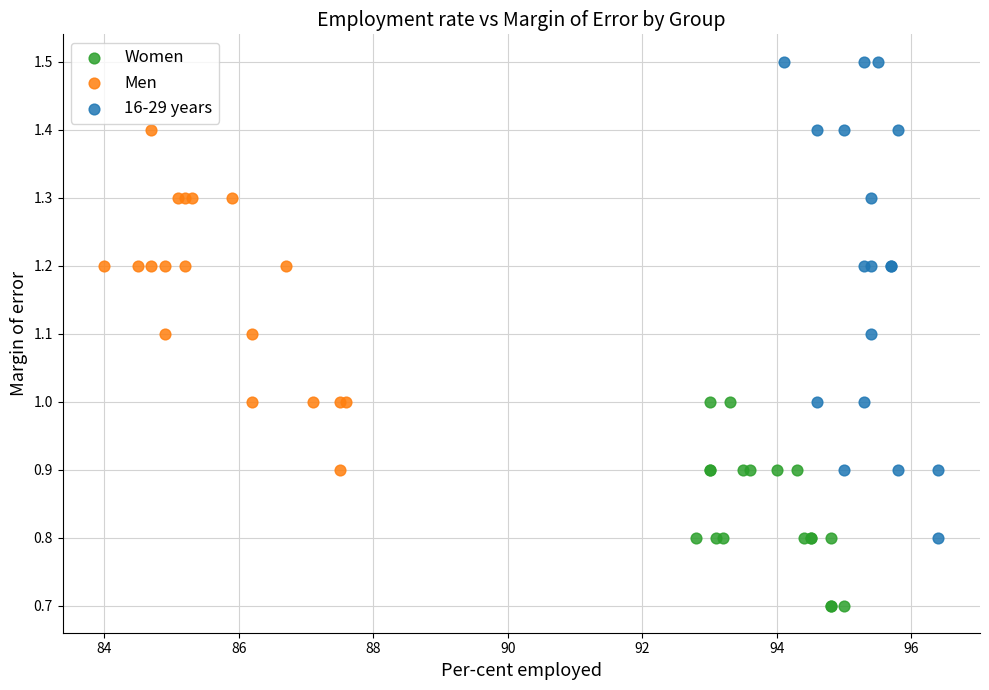

Which series has the widest spread of Y values?

16-29 years